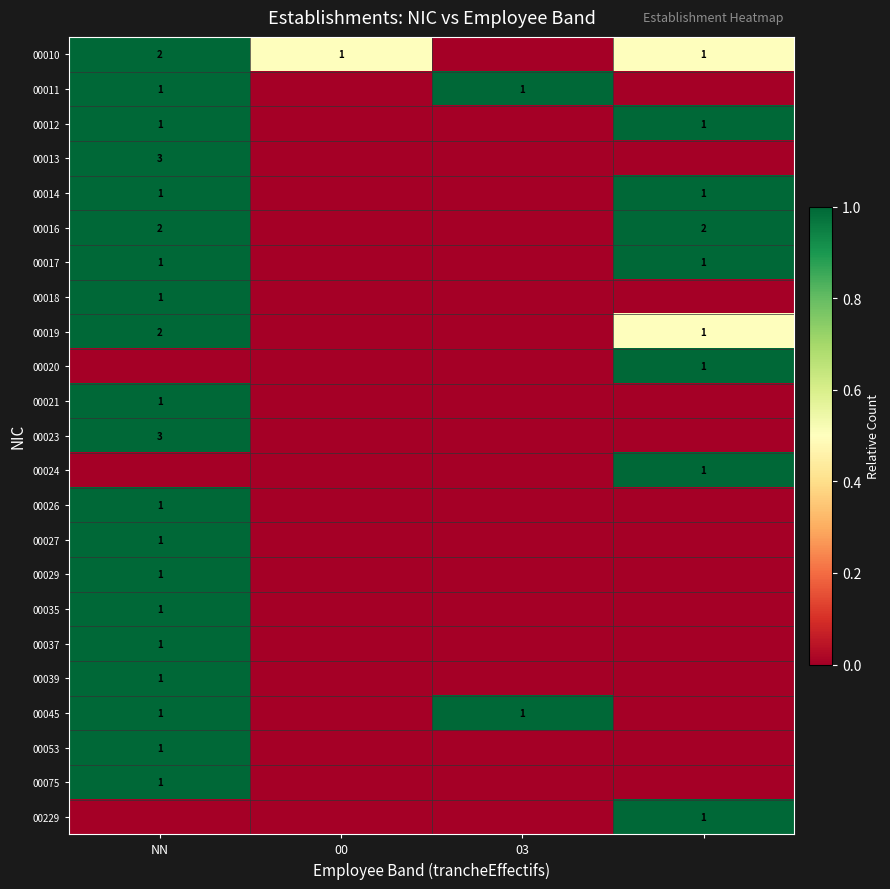

The 00010 series shows 0 at 00. True or false?

False